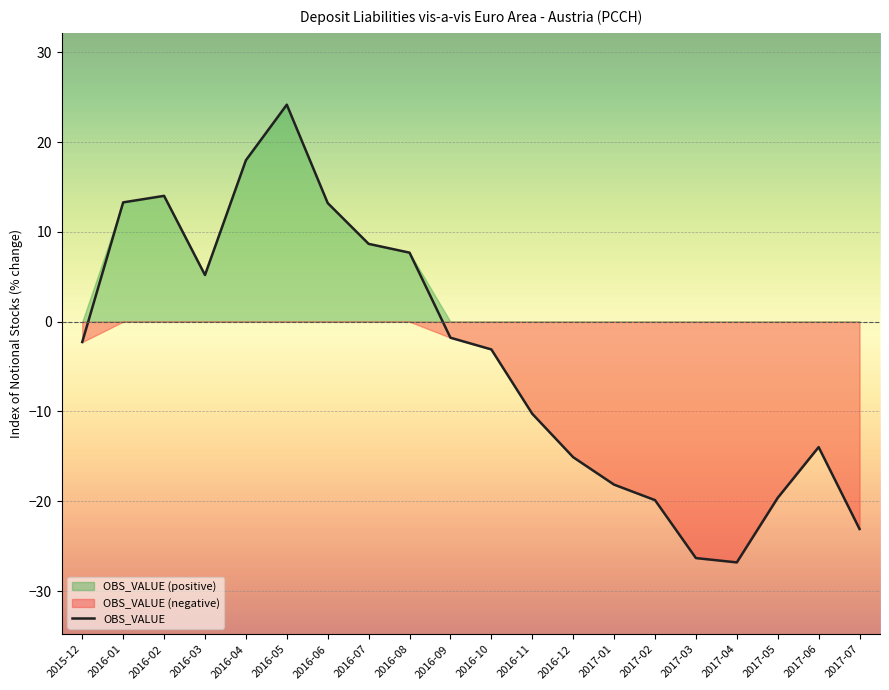

Reading left to right, list all the values displayed in this chart.

-2.3	13.3	14.0	5.2	18.0	24.2	13.2	8.7	7.7	-1.8	-3.1	-10.3	-15.1	-18.1	-19.9	-26.3	-26.8	-19.6	-14.0	-23.1